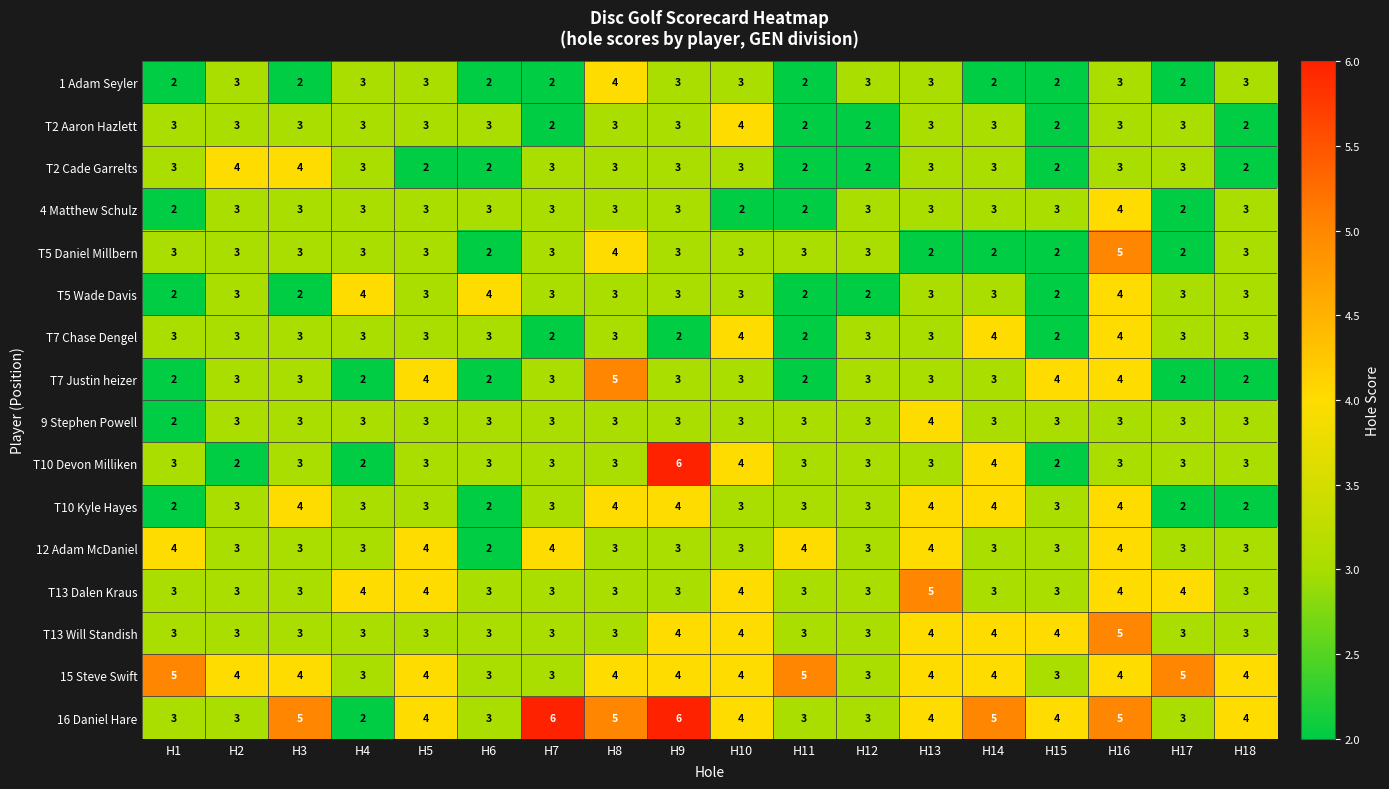

What is the maximum value shown in the chart?

6